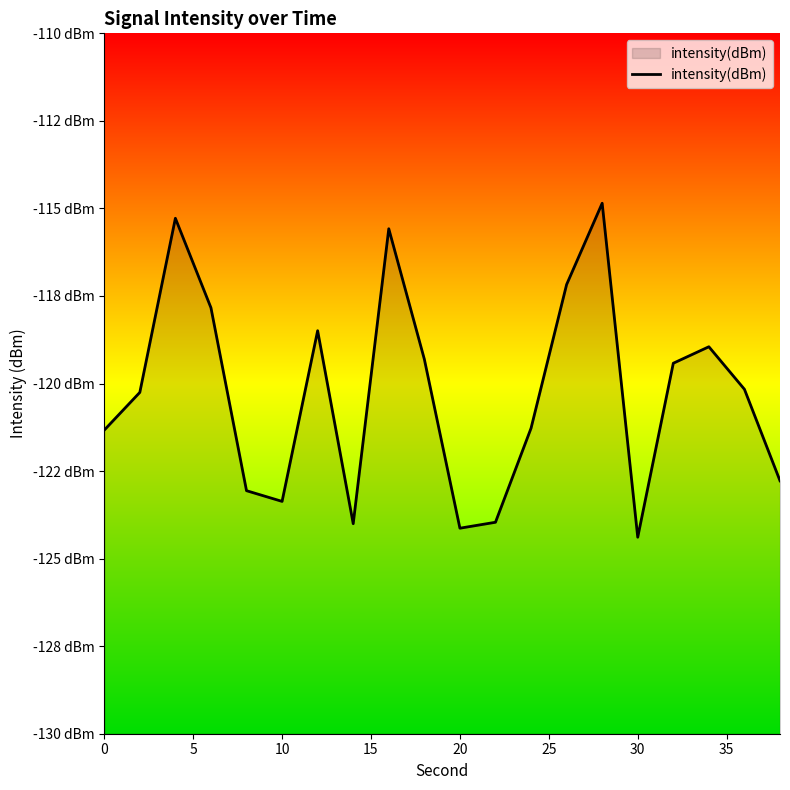

What is the average value?

-120.3